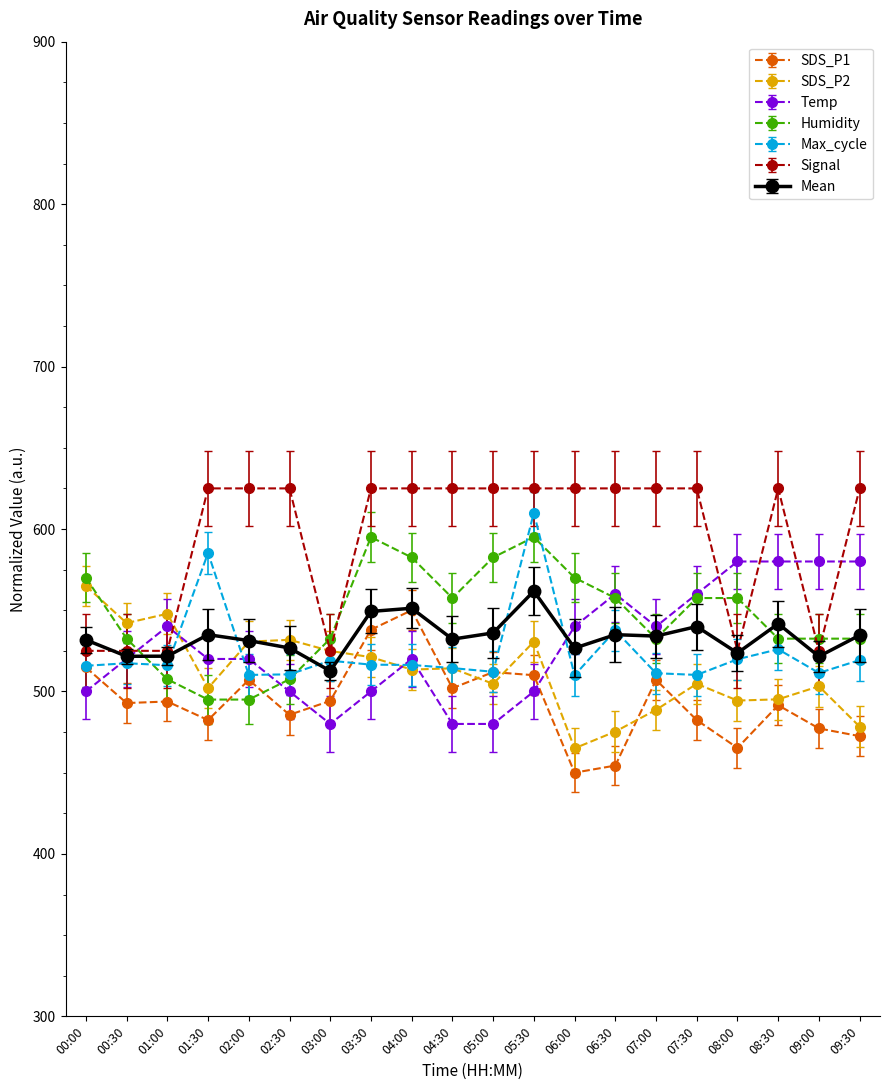

In SDS_P1, how many points are lower than both neighbors (excluding endpoints)?

6